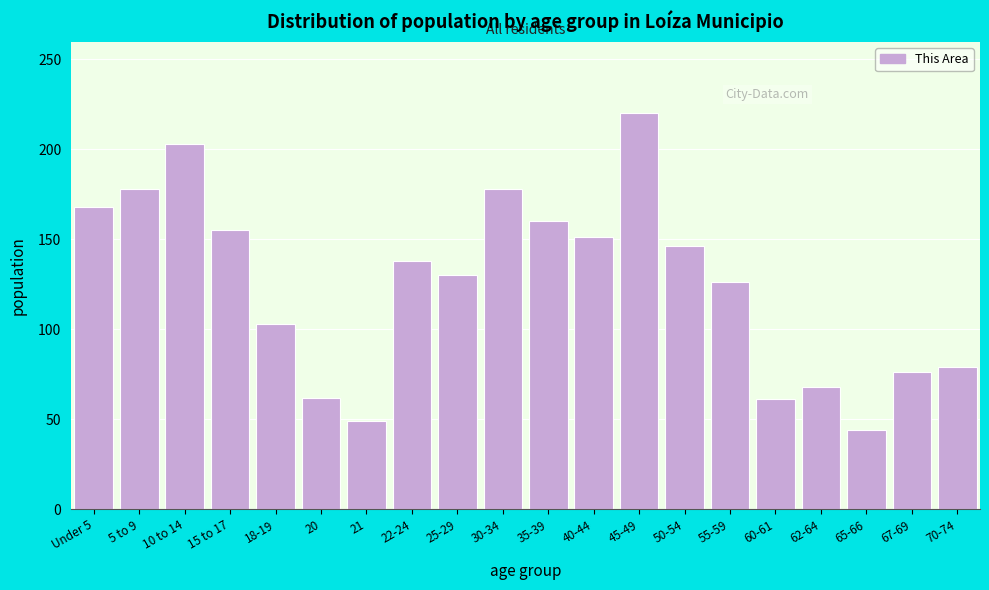

The value at 18-19 is 148. True or false?

False